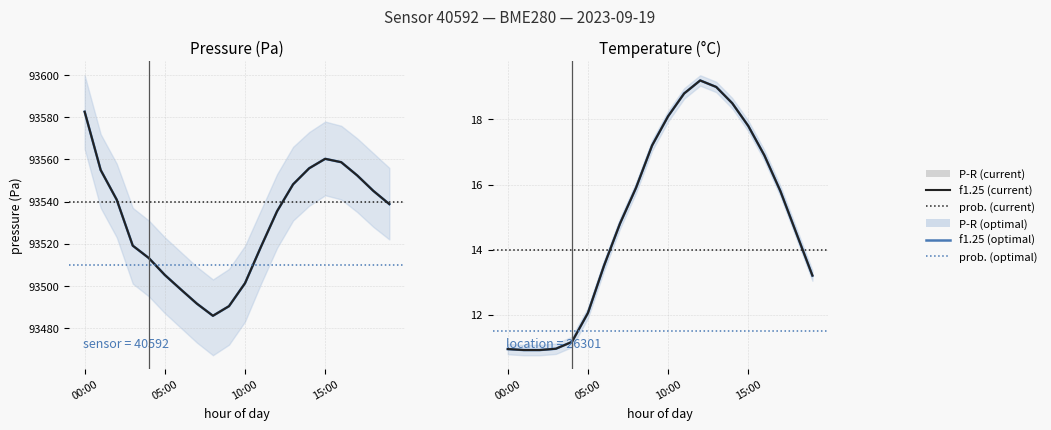

Which category has the highest value in the pressure series?

00:00